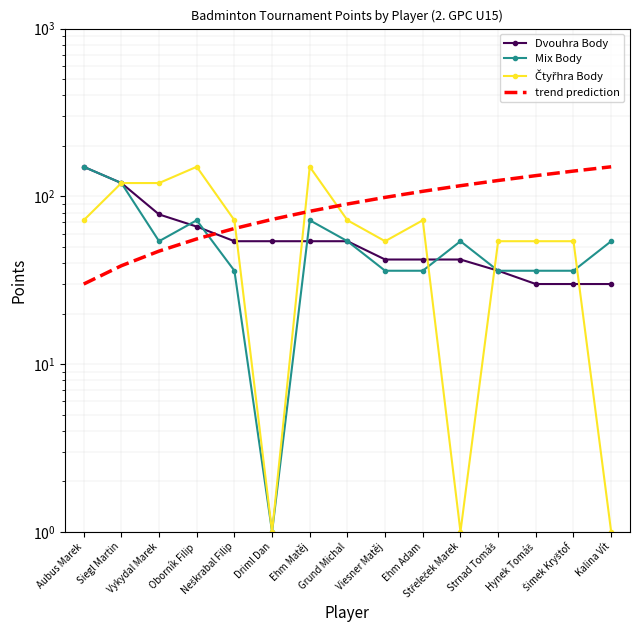

Rank the categories by trend prediction value from lowest to highest.

Aubus Marek, Siegl Martin, Vykydal Marek, Oborník Filip, Neškrabal Filip, Driml Dan, Ehm Matěj, Grund Michal, Viesner Matěj, Ehm Adam, Střeleček Marek, Strnad Tomáš, Hynek Tomáš, Šimek Kryštof, Kalina Vít